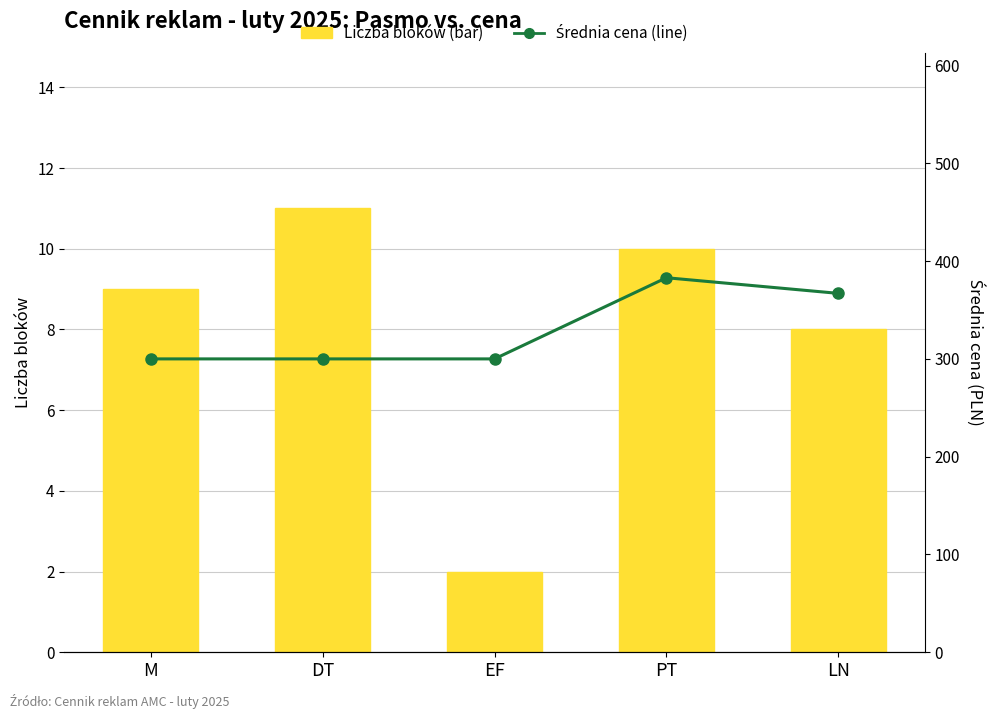

What position from the right is M?

5